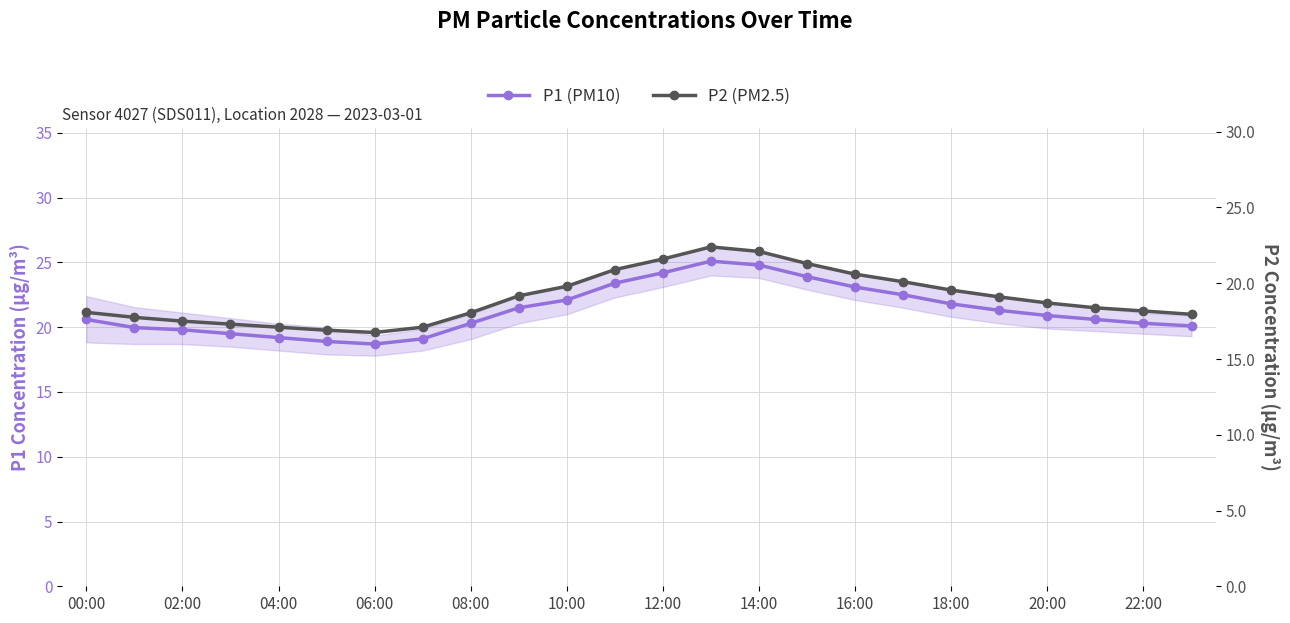

Which series has the widest spread of values?

P1 (PM10)